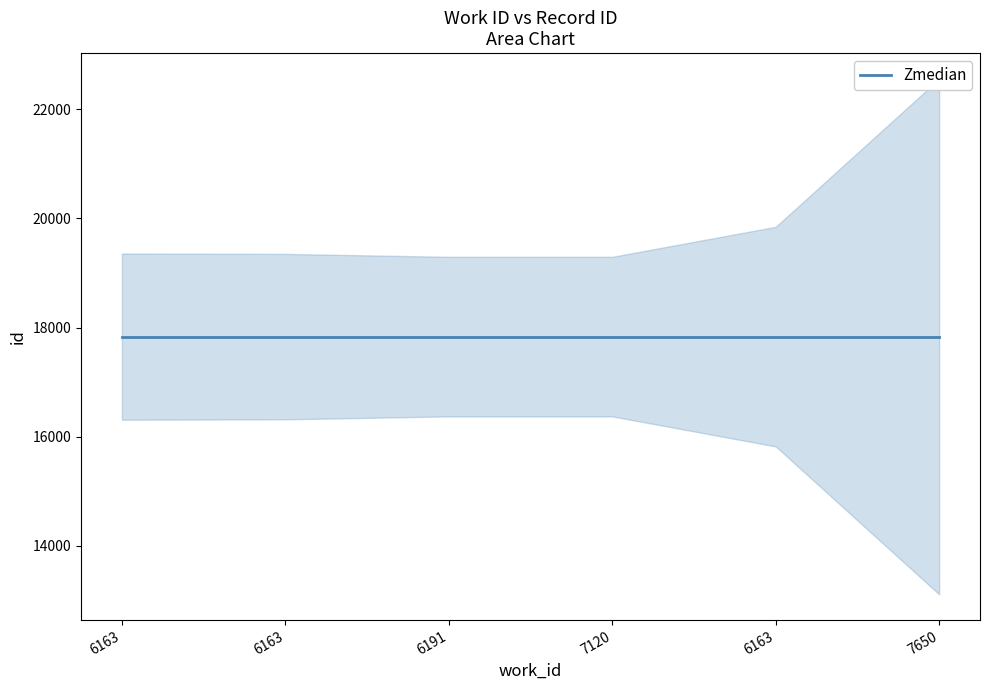

Which category has the highest value across all series?

7650